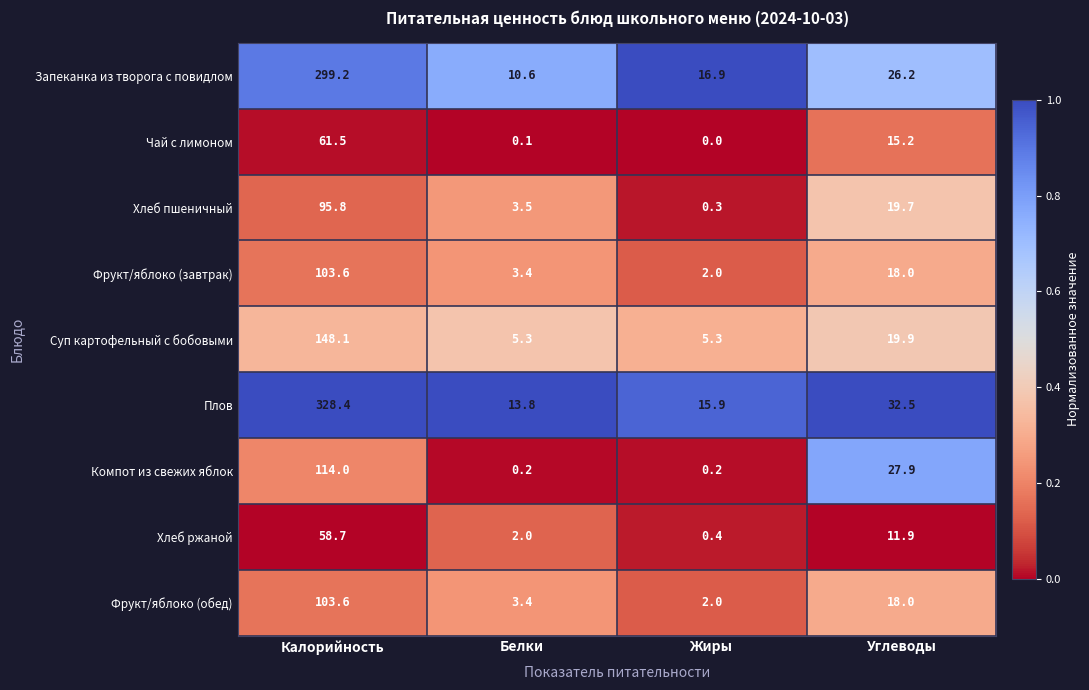

The Хлеб ржаной series shows 3.6 at Белки. True or false?

False